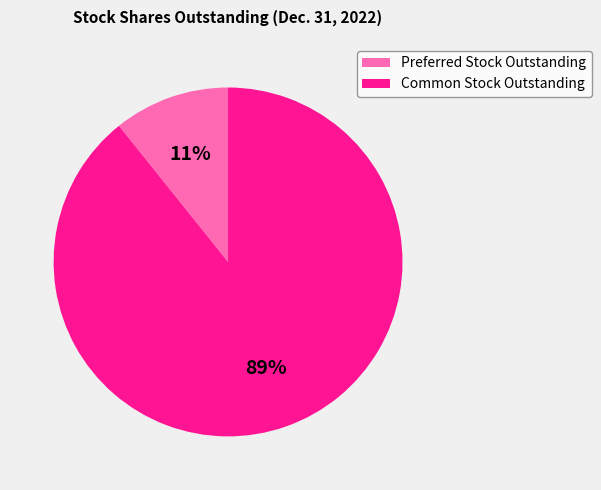

To the nearest percent, what is the combined percentage of Preferred Stock Outstanding and Common Stock Outstanding?

100%